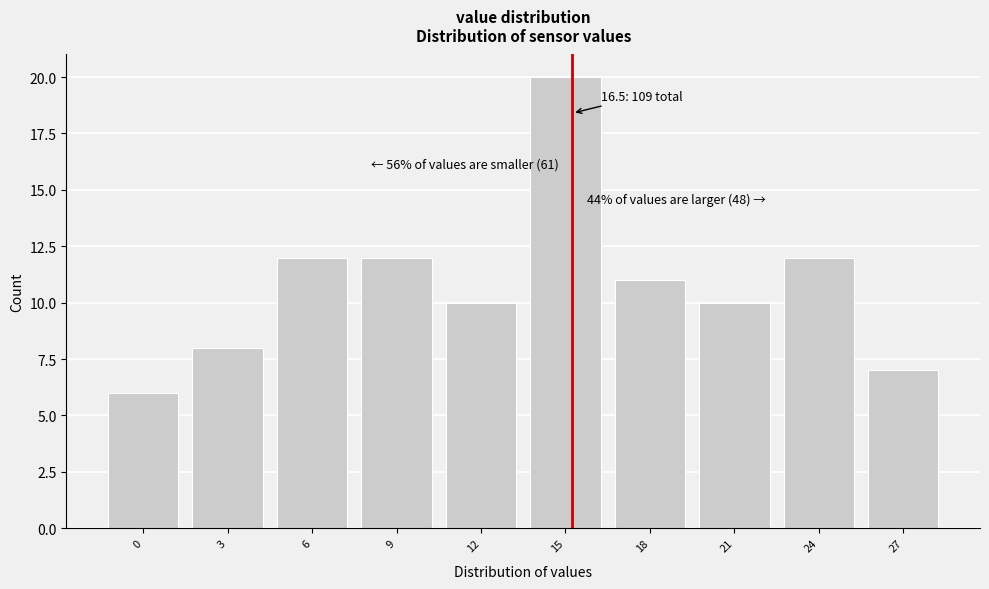

Reading left to right, what are all the values shown in this chart?

0=6	3=8	6=12	9=12	12=10	15=20	18=11	21=10	24=12	27=7